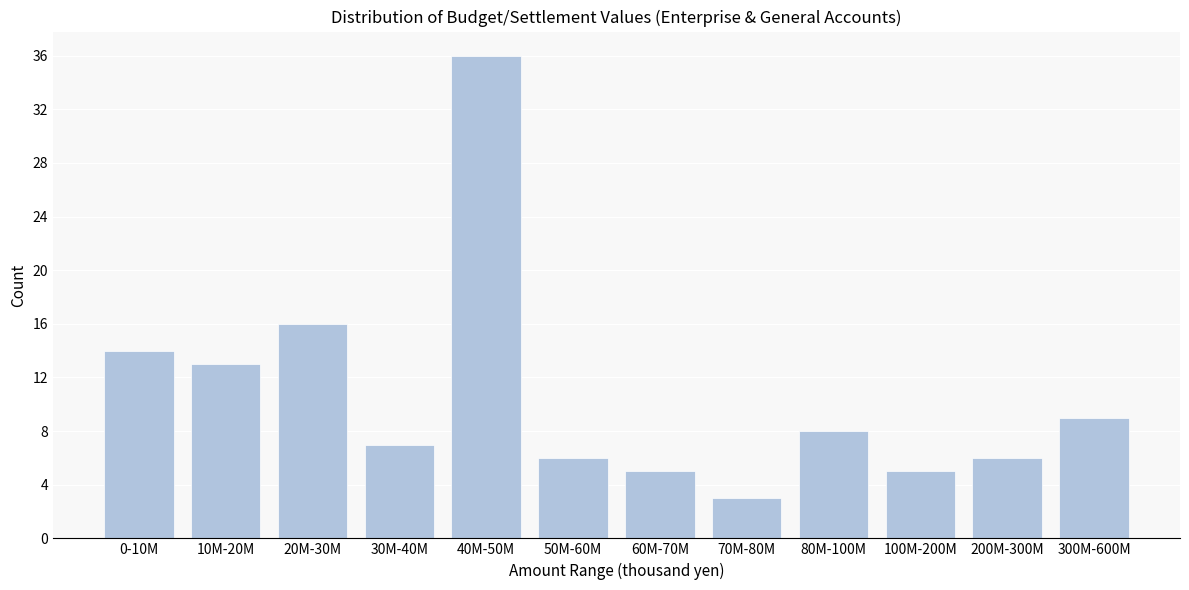

Reading left to right, what are all the values shown in this chart?

0-10M=14	10M-20M=13	20M-30M=16	30M-40M=7	40M-50M=36	50M-60M=6	60M-70M=5	70M-80M=3	80M-100M=8	100M-200M=5	200M-300M=6	300M-600M=9